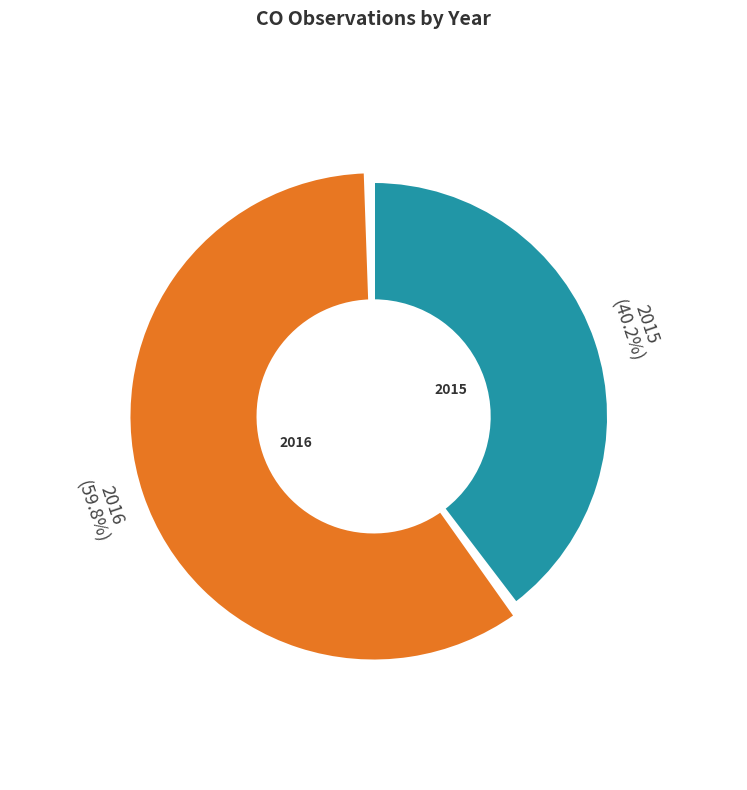

The 2016 slice represents 55% of the pie. True or false?

False